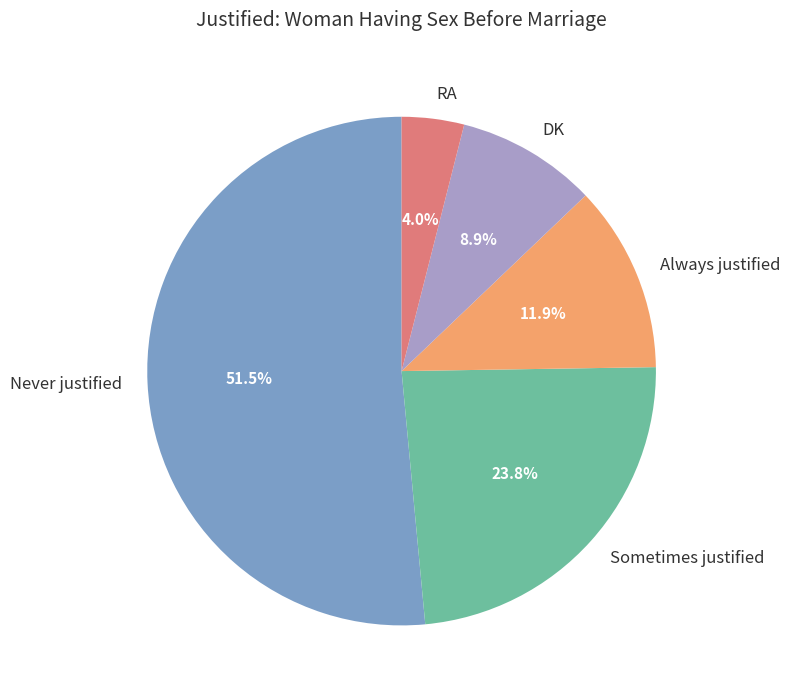

What percentage is the Sometimes justified slice, to the nearest percent?

24%